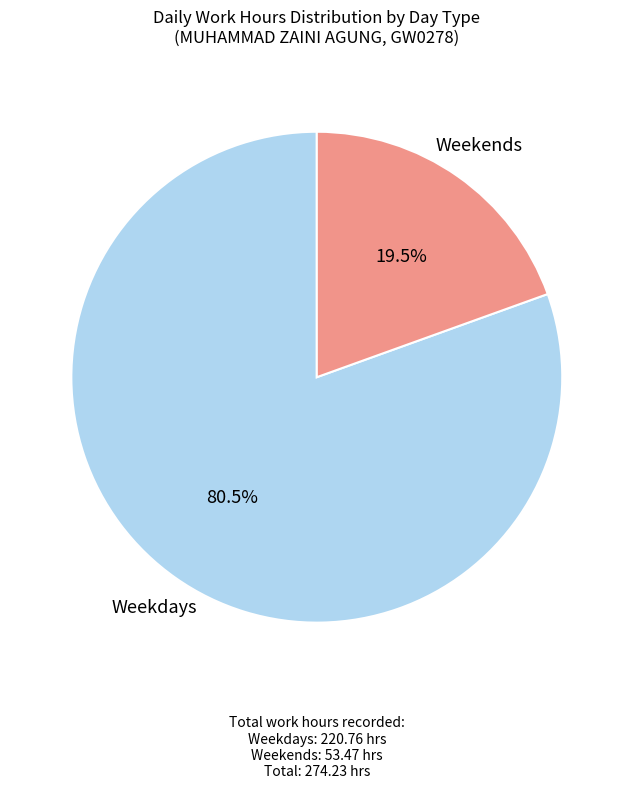

To the nearest percent, what is the difference between the largest and smallest slice percentages?

61%